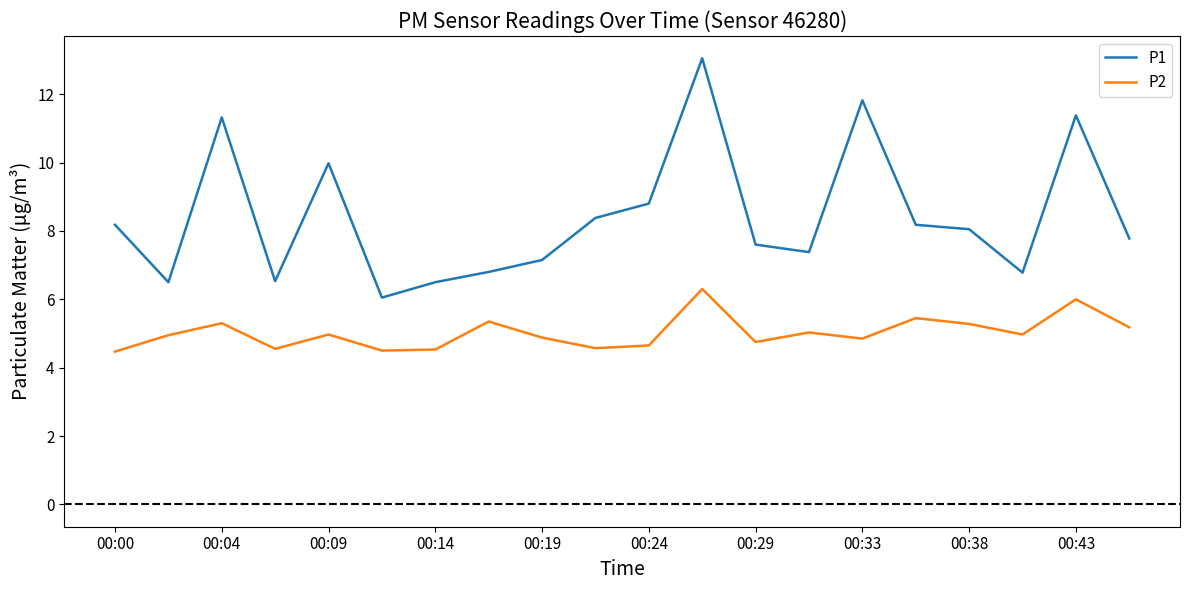

Which series has the largest total across all categories?

P1